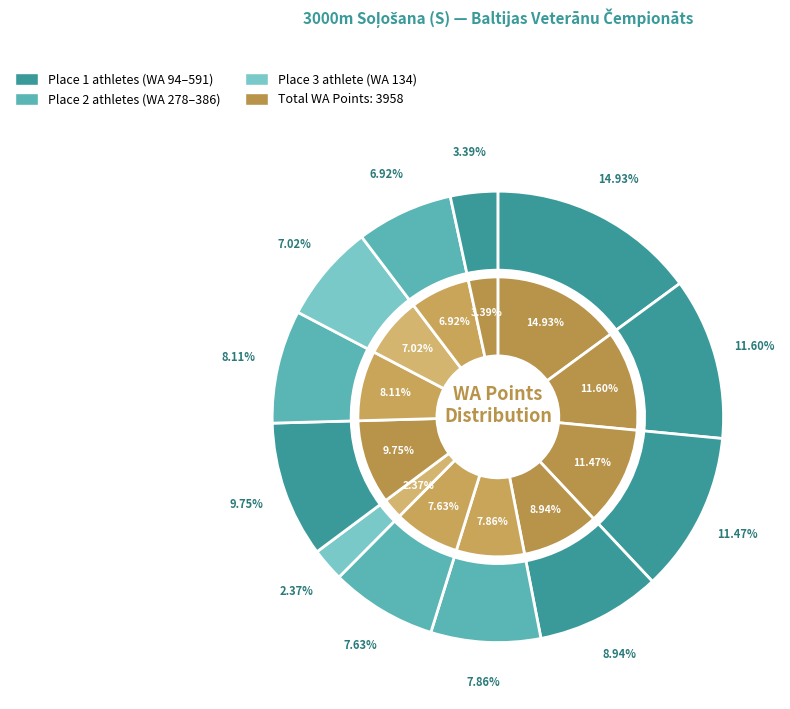

What percentage is the Dace Saulīte slice, to the nearest percent?

11%